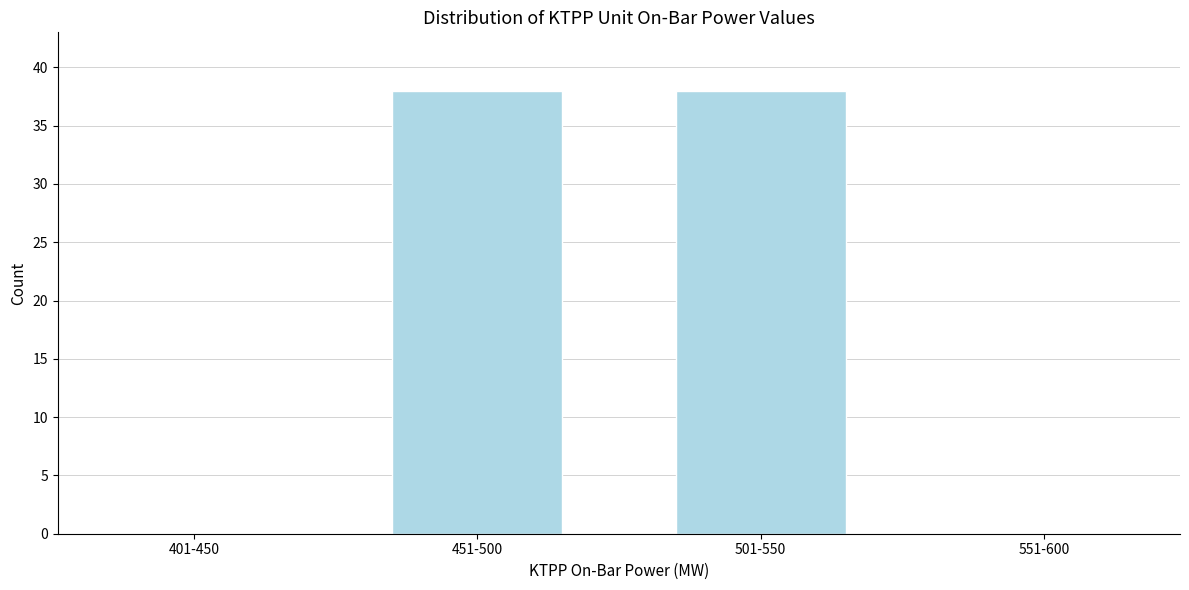

Reading right to left, transcribe all the data shown in this chart.

551-600=0	501-550=38	451-500=38	401-450=0